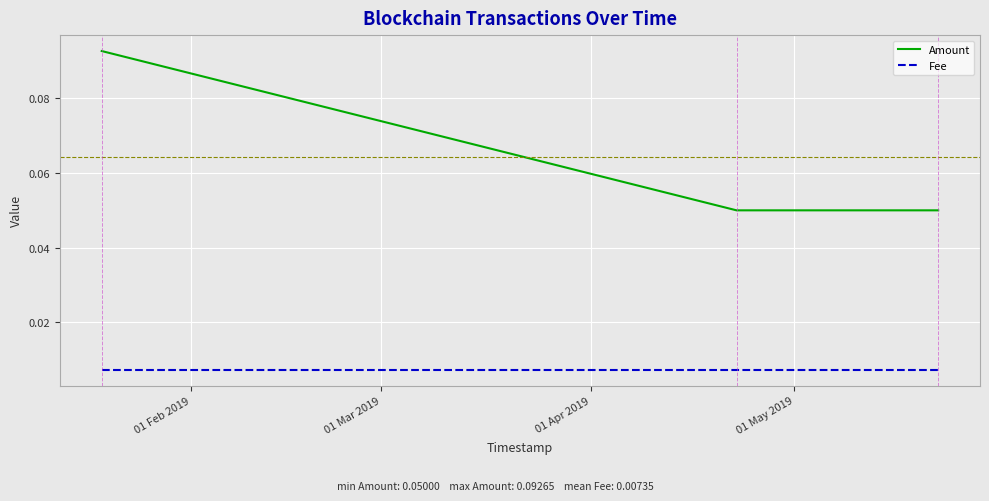

At how many categories does at least one series exceed 0?

3